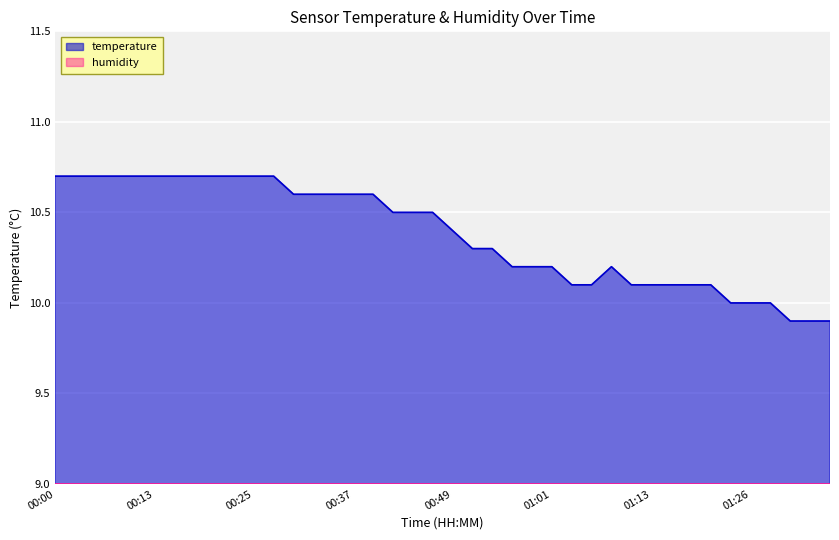

How many lines are shown in the chart?

2